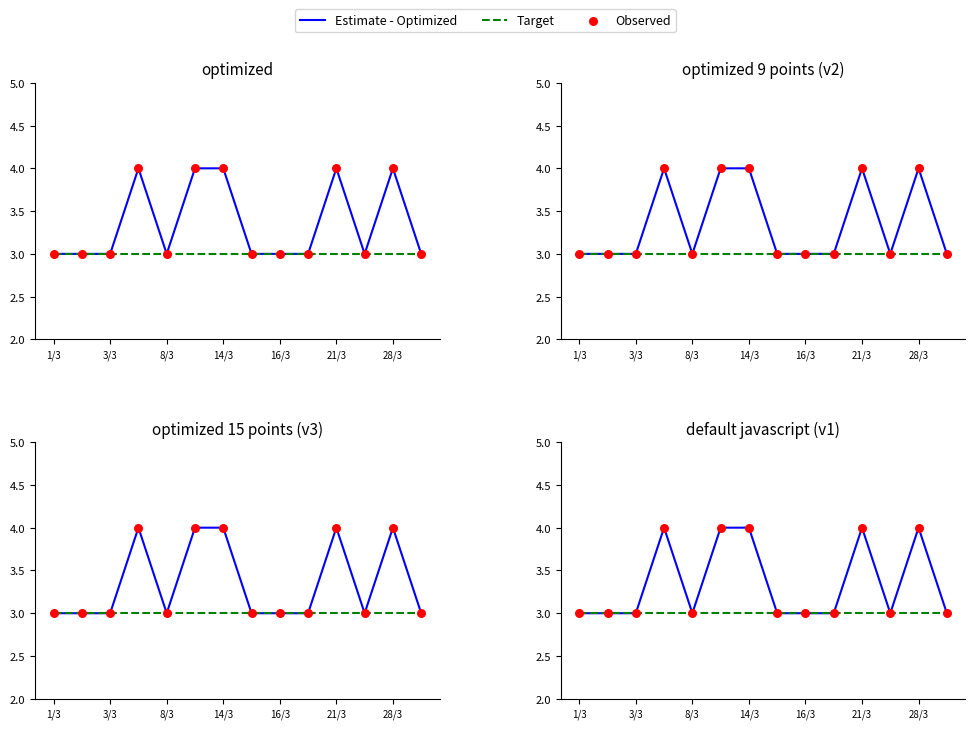

Which series contains the highest Y value?

Estimate - Optimized